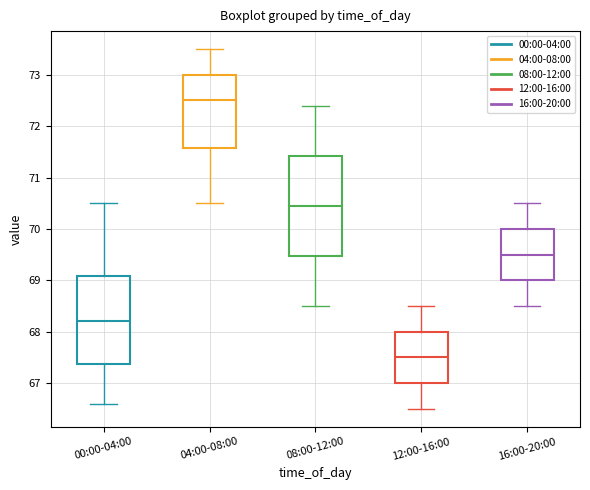

Which box's median line is the lowest?

12:00-16:00